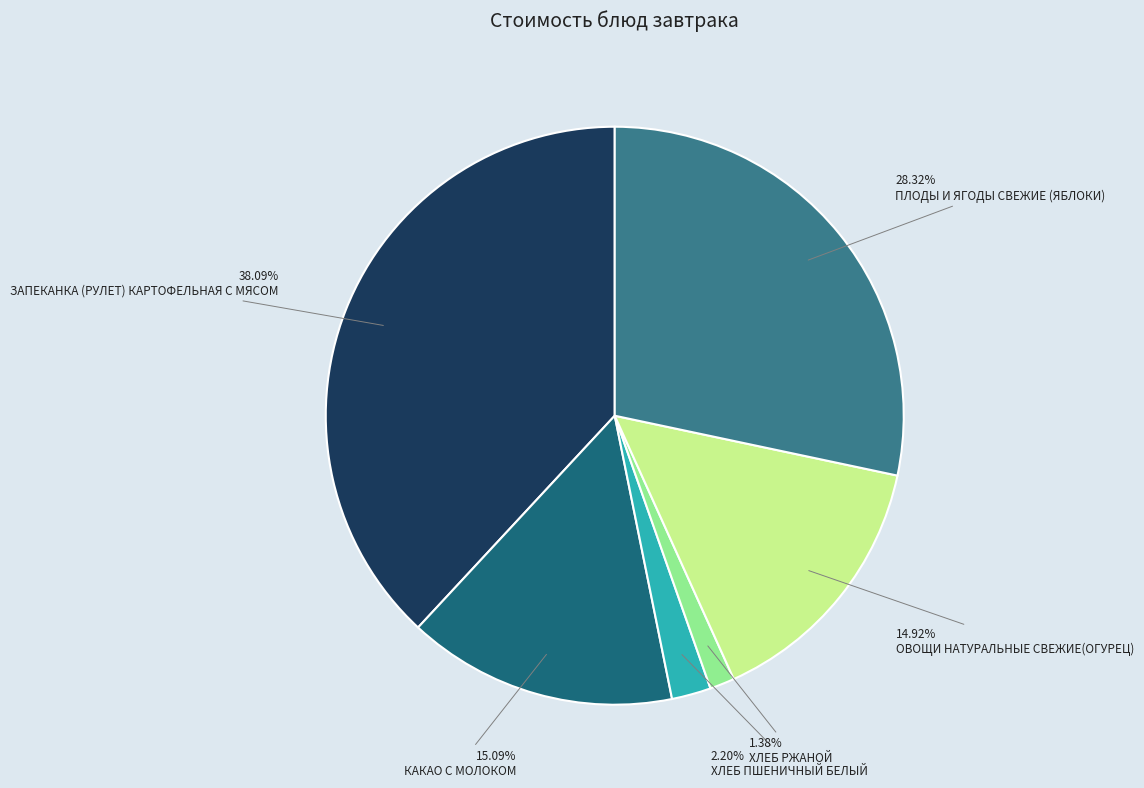

Combined, do ОВОЩИ НАТУРАЛЬНЫЕ СВЕЖИЕ(ОГУРЕЦ) and ХЛЕБ ПШЕНИЧНЫЙ БЕЛЫЙ account for over 50%?

No